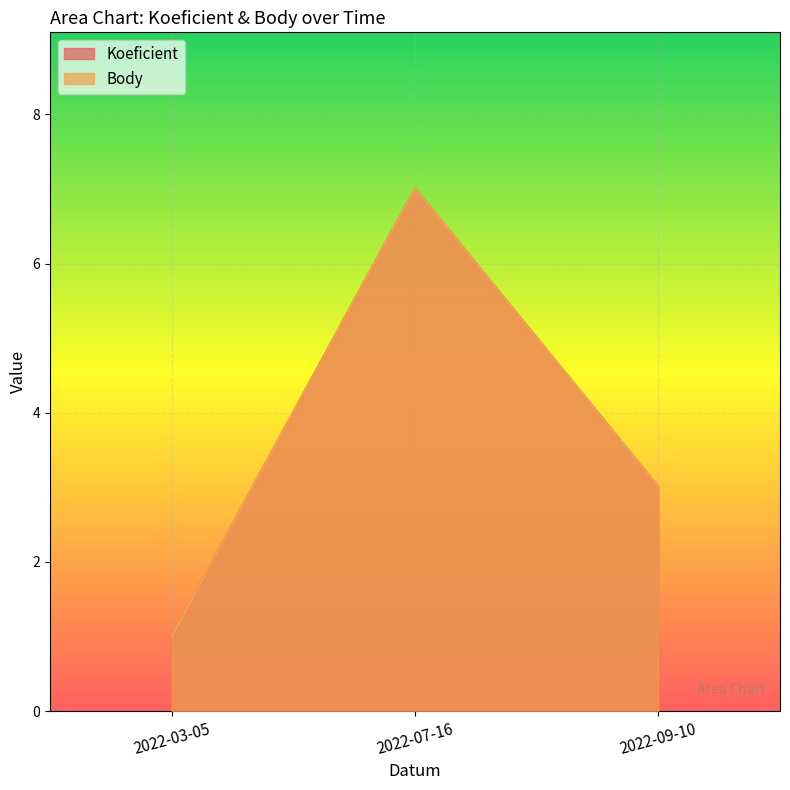

Count the Koeficient values in the range 1 to 7.

3